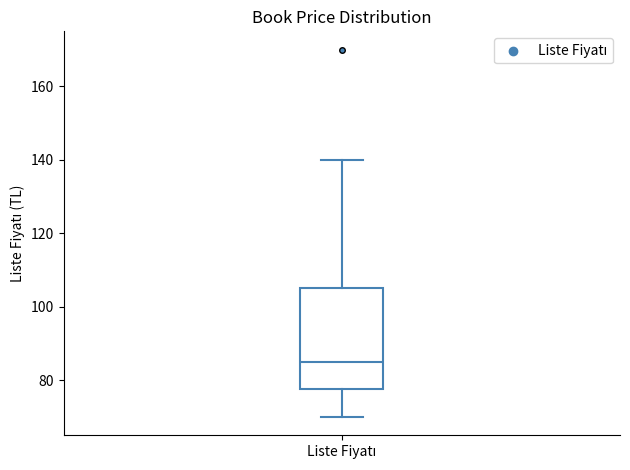

Read this box plot against the y-axis: the position of the median line, the range covered by the box, and the ends of both whiskers. The values are not printed on the chart, so give them approximately, as read against the axis.

median 86, box 78 to 106, whiskers 70 to 140